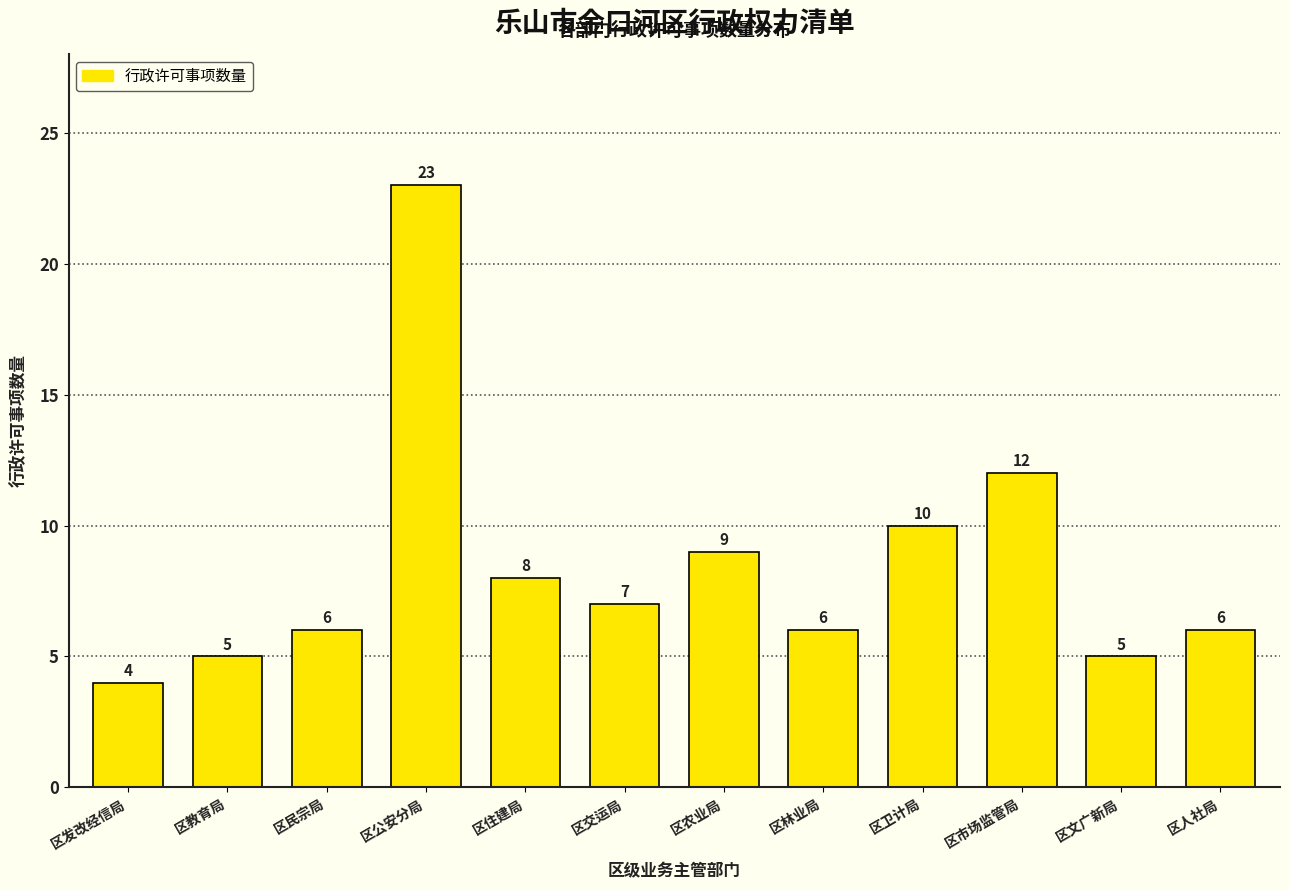

Reading right to left, extract all data points from this chart.

区人社局=6	区文广新局=5	区市场监管局=12	区卫计局=10	区林业局=6	区农业局=9	区交运局=7	区住建局=8	区公安分局=23	区民宗局=6	区教育局=5	区发改经信局=4